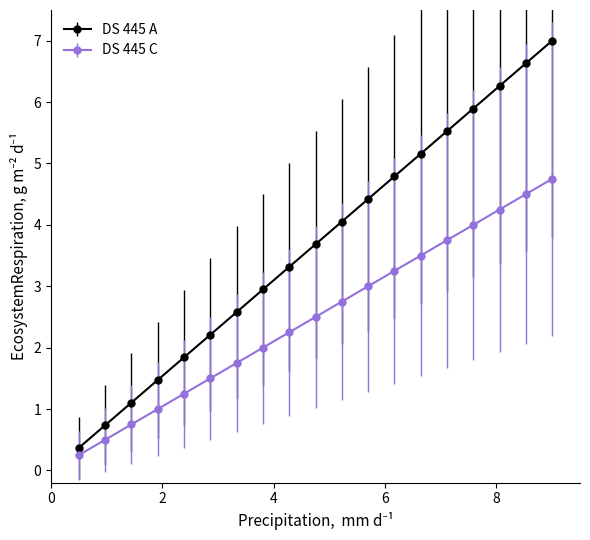

What is the maximum value shown in the chart?

7.0